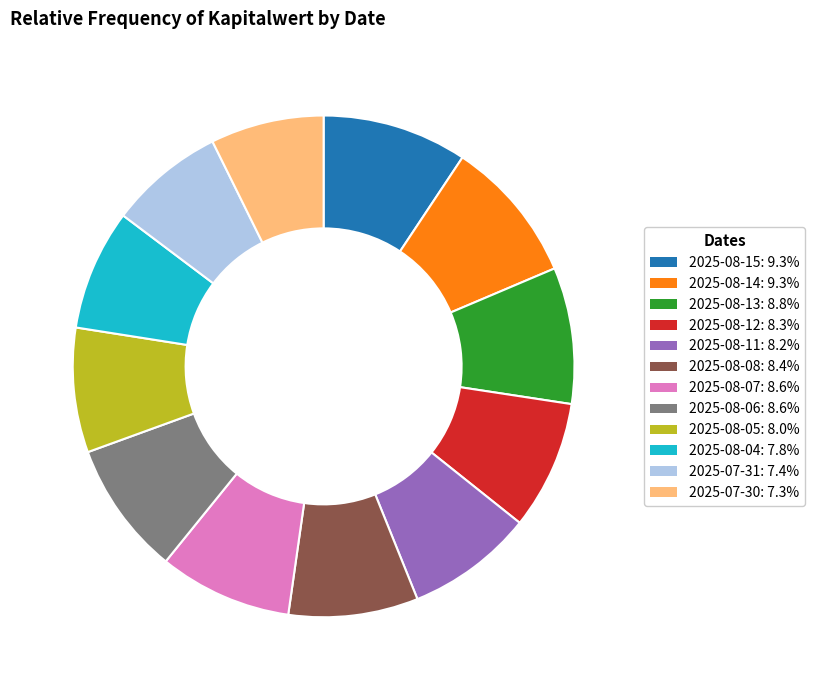

Between 2025-08-14 and 2025-08-08, which is larger?

2025-08-14